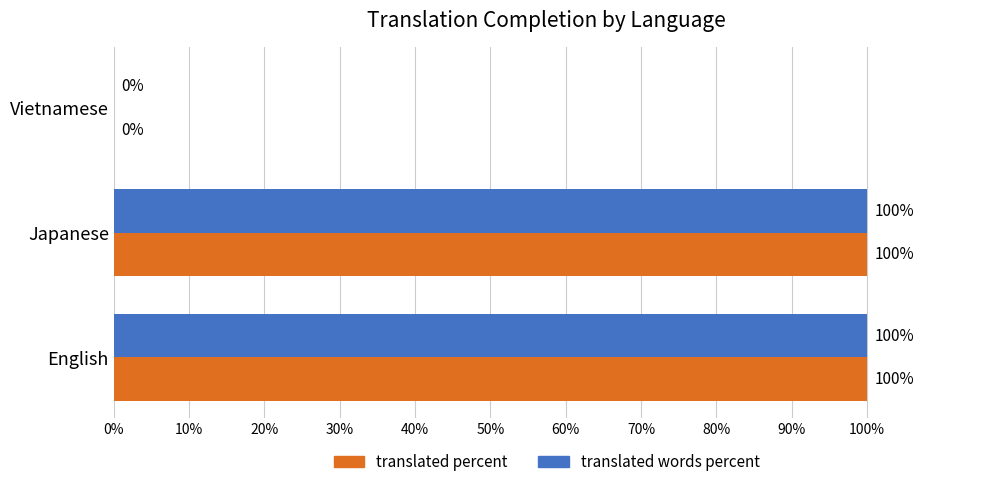

What is the maximum value shown in the chart?

100